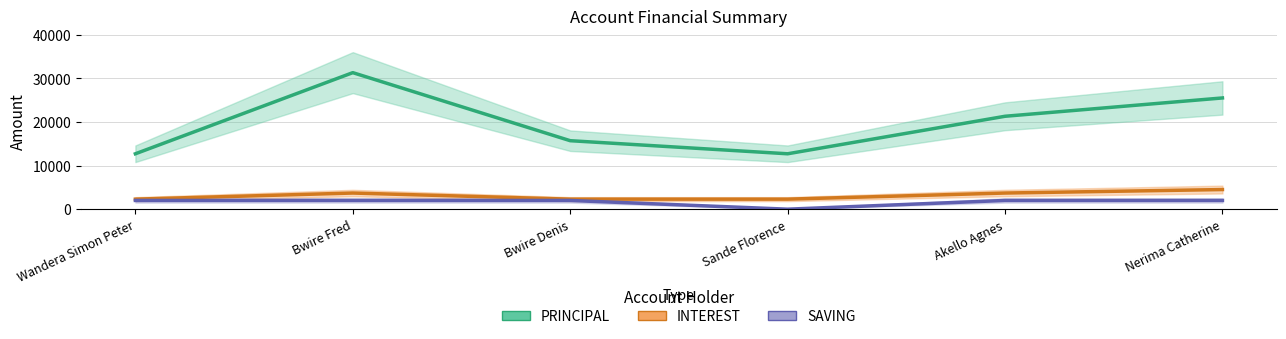

True or false: SAVING and INTEREST cross at least once.

False